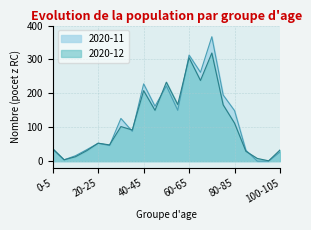

Which series has the widest spread of values?

2020-11